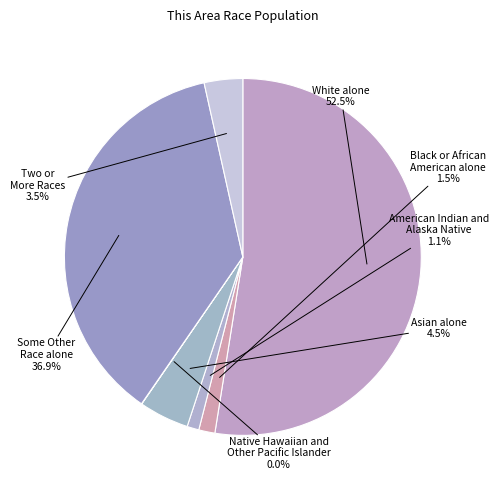

Which slice is the smallest?

Native Hawaiian and
Other Pacific Islander